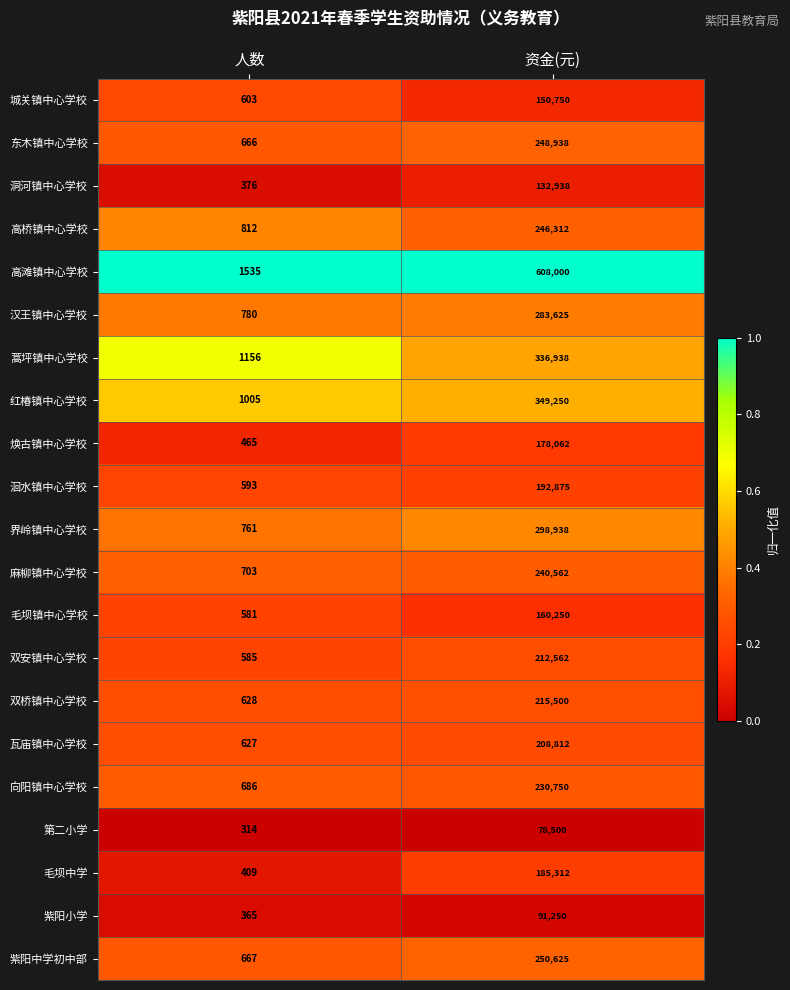

What is the difference between the maximum and minimum values in the 毛坝镇中心学校 series?

159669